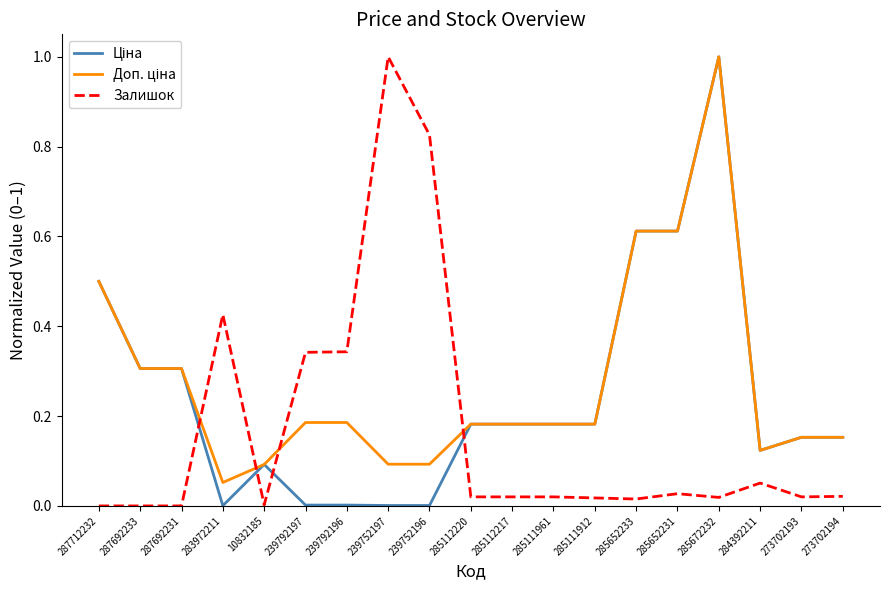

What is the greatest value displayed?

1.0